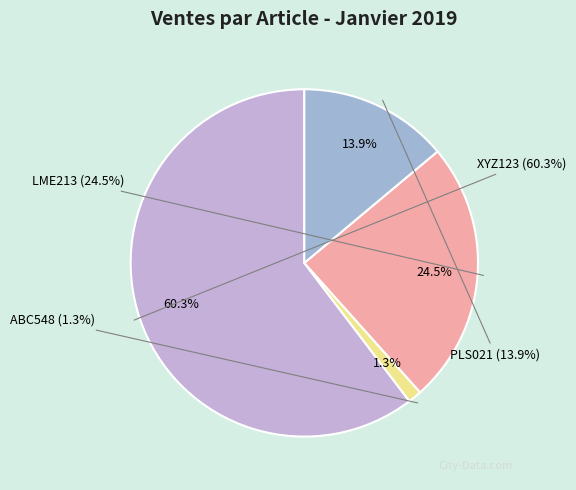

Is it true that XYZ123 is 60% of the pie?

True